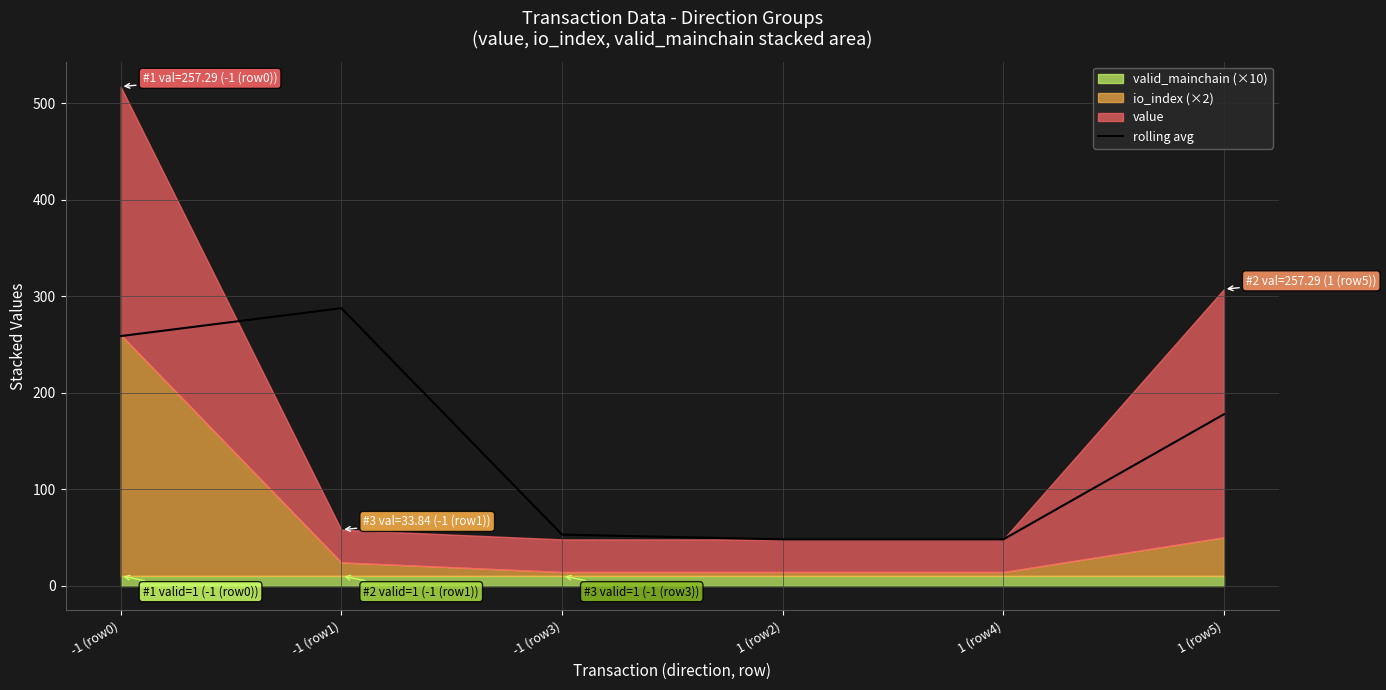

Reading right to left, what are all the values shown in this chart?

177.6	47.8	47.8	52.8	287.6	258.6